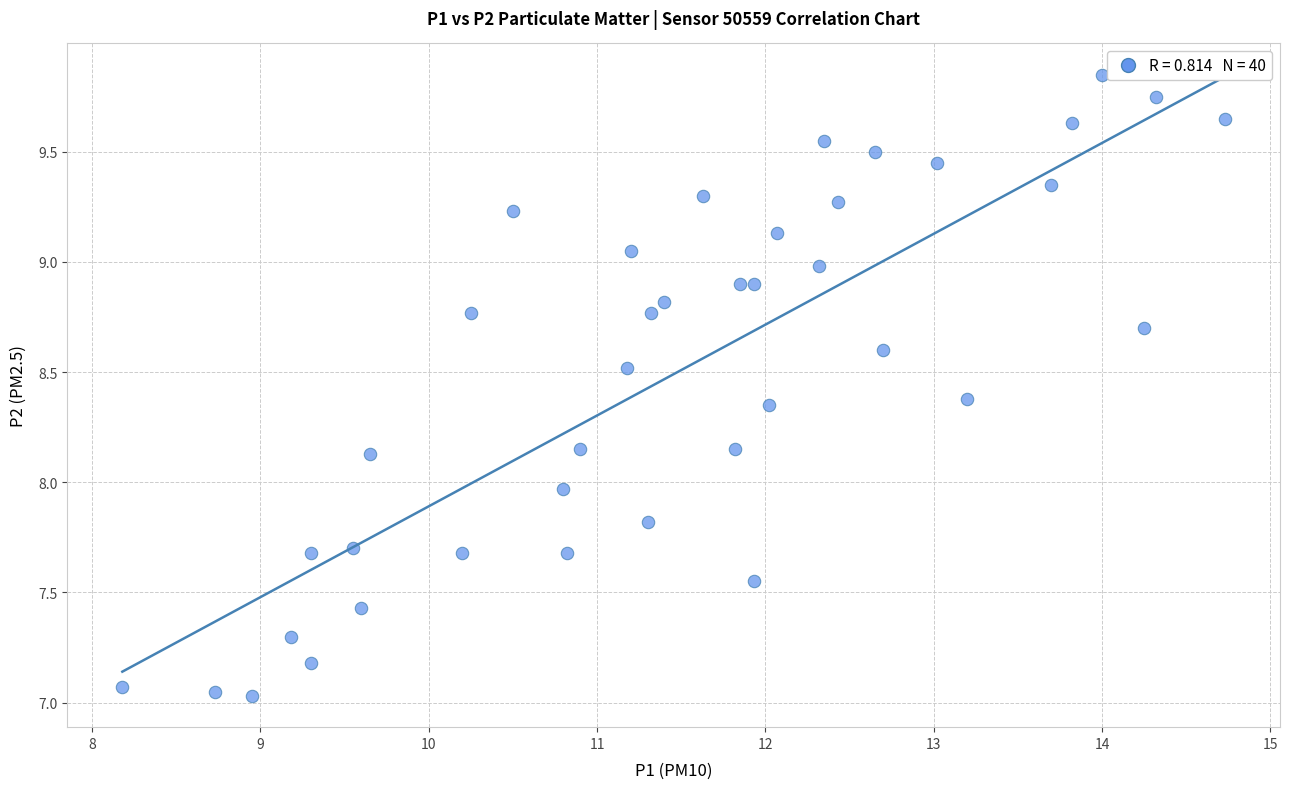

What is the range of X values (max minus min)?

6.6